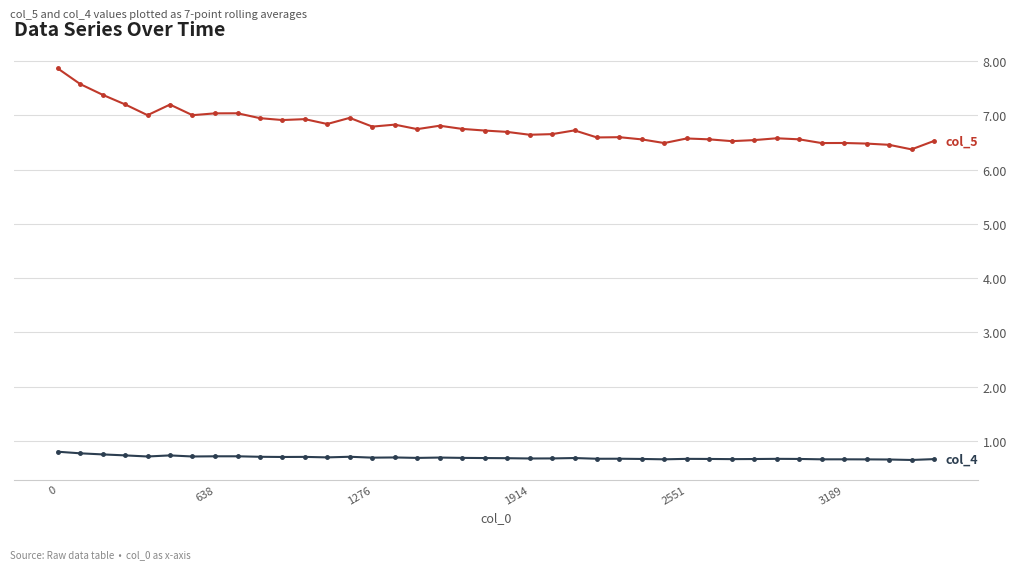

What is the maximum value shown in the chart?

7.9